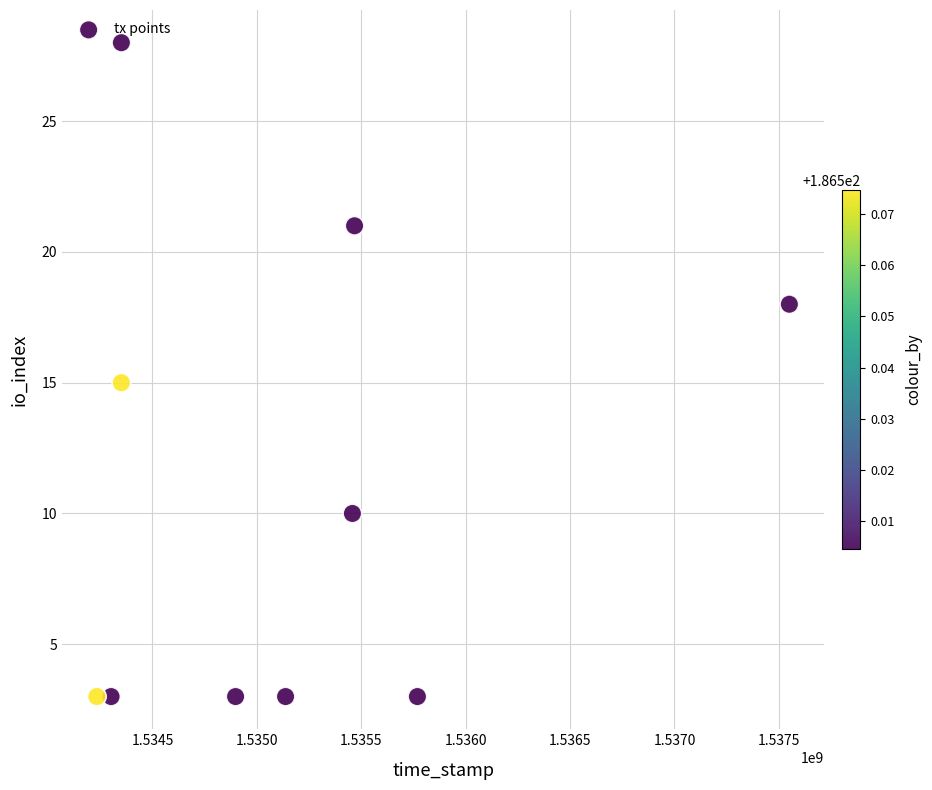

What is the average Y value?

11